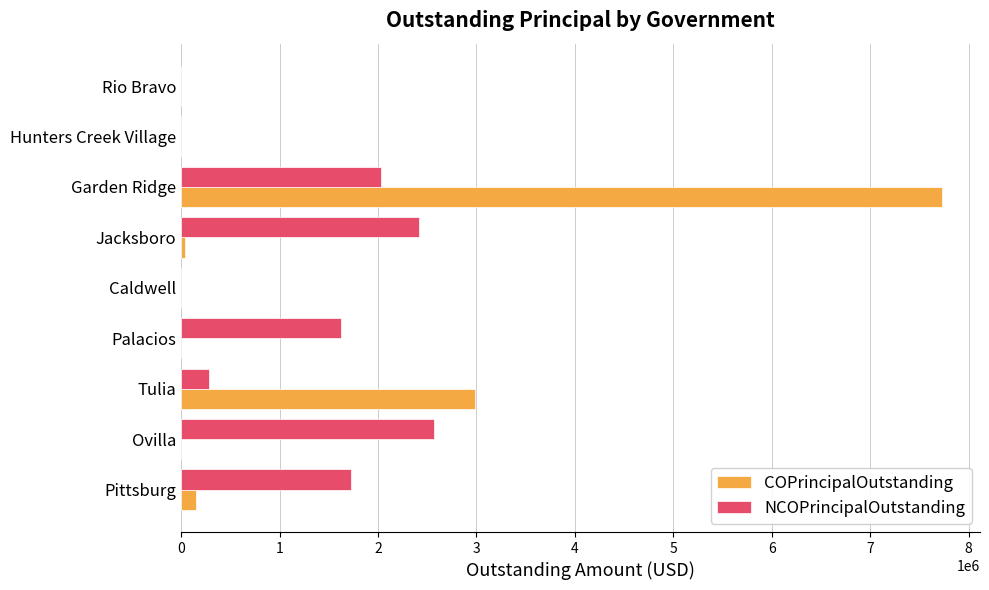

Is the value of NCOPrincipalOutstanding at Tulia greater than the value of COPrincipalOutstanding at Rio Bravo?

Yes